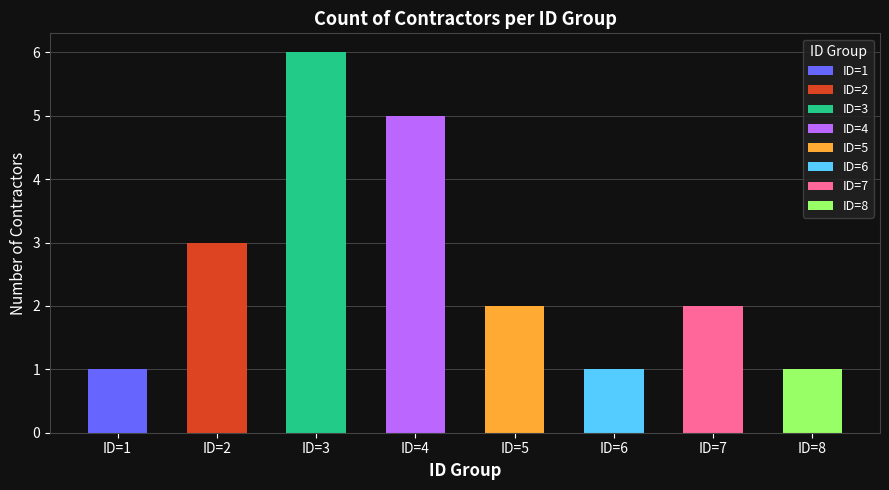

What is the highest value of the counts series?

6